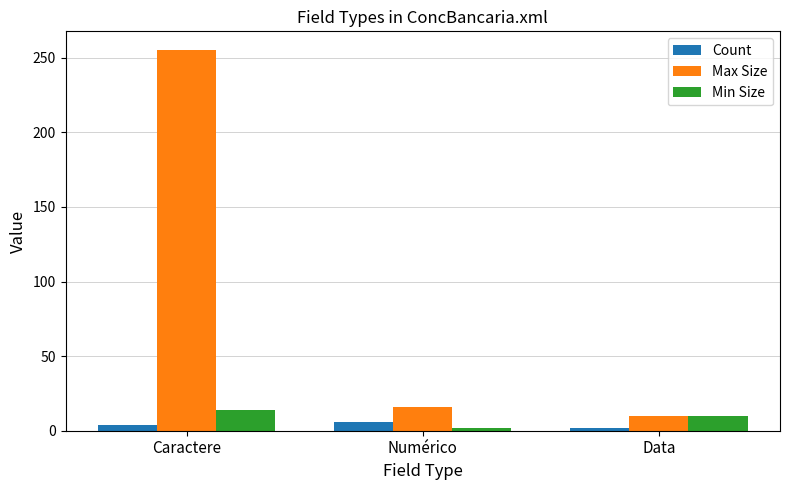

Where is Max Size nearest to the value 132?

Numérico